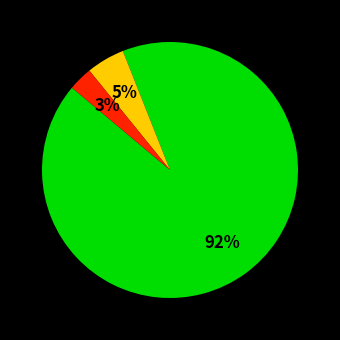

To the nearest percent, what is the average slice percentage?

33%